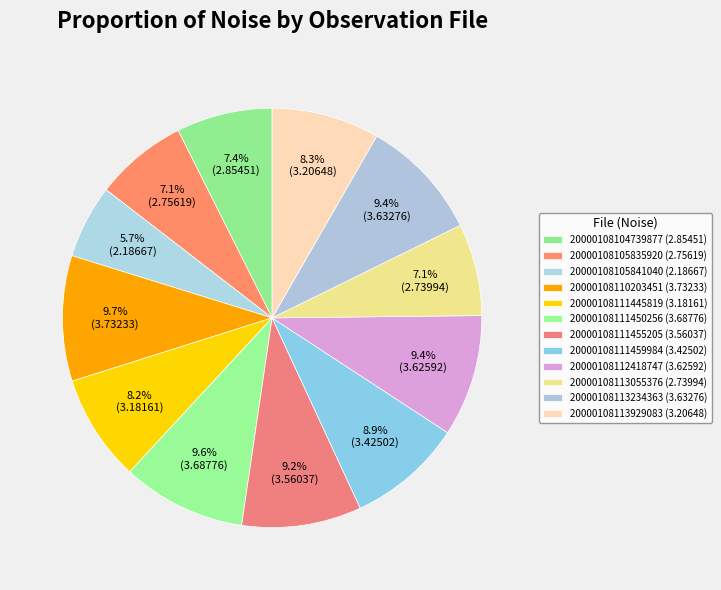

How many segments does this pie chart have?

12